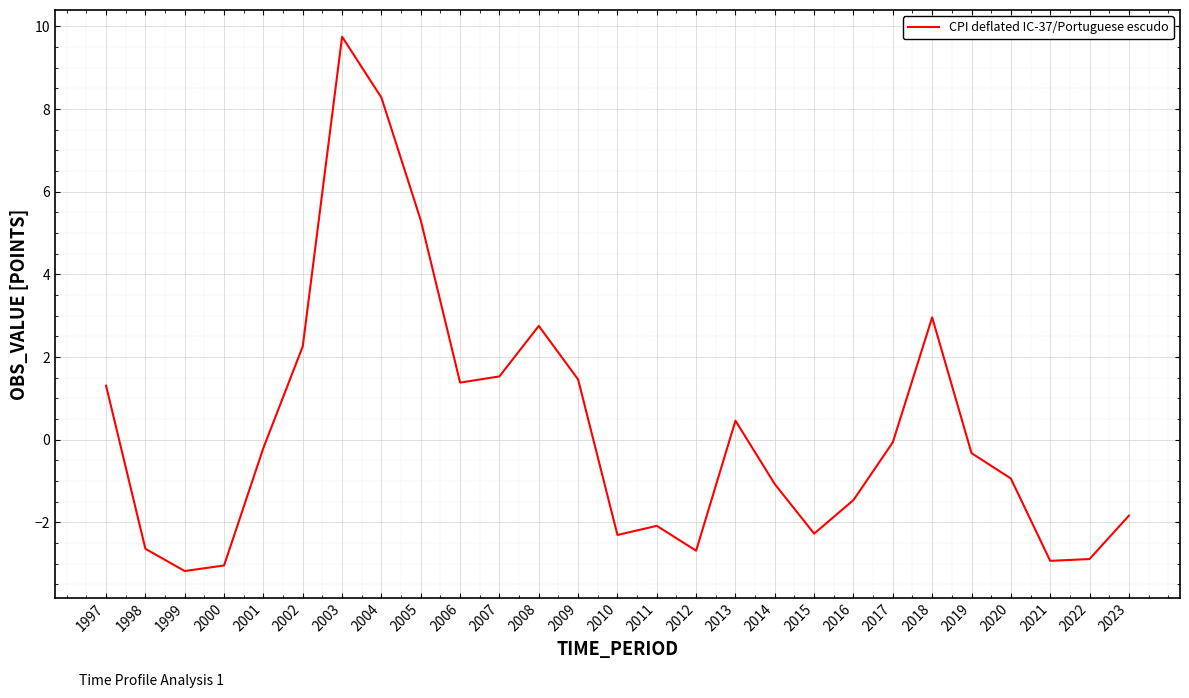

What is the approximate value at 2000?

-3.0